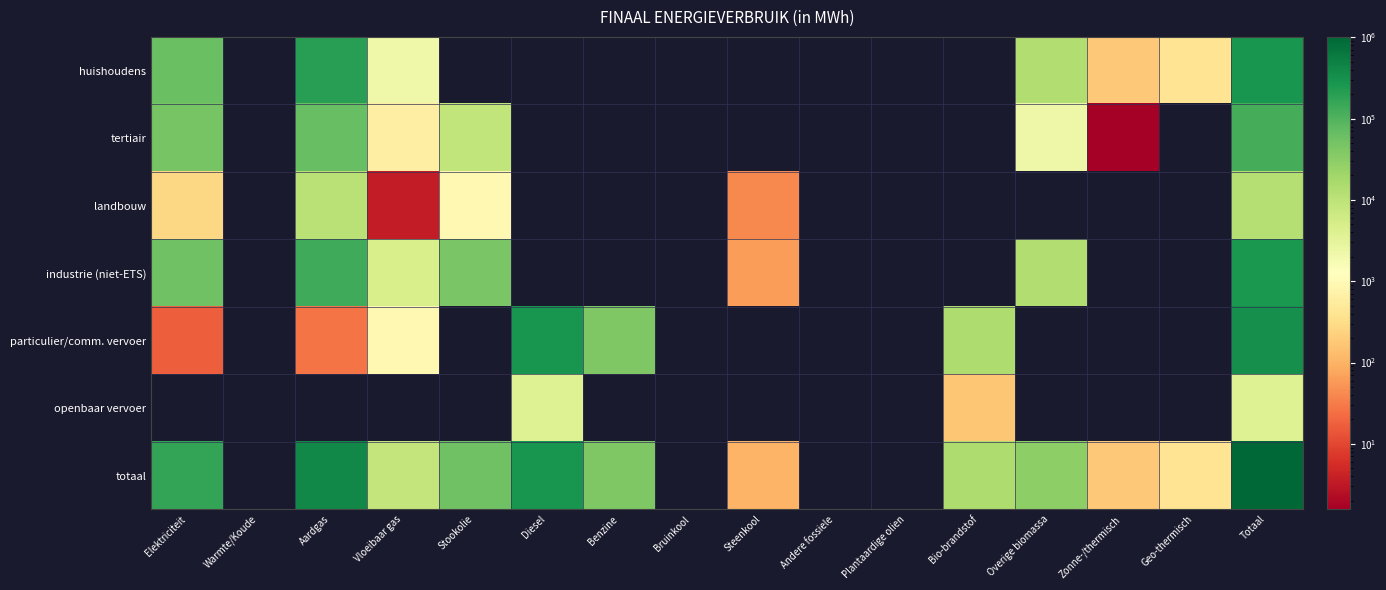

At which category is the sum across all series the highest?

Totaal